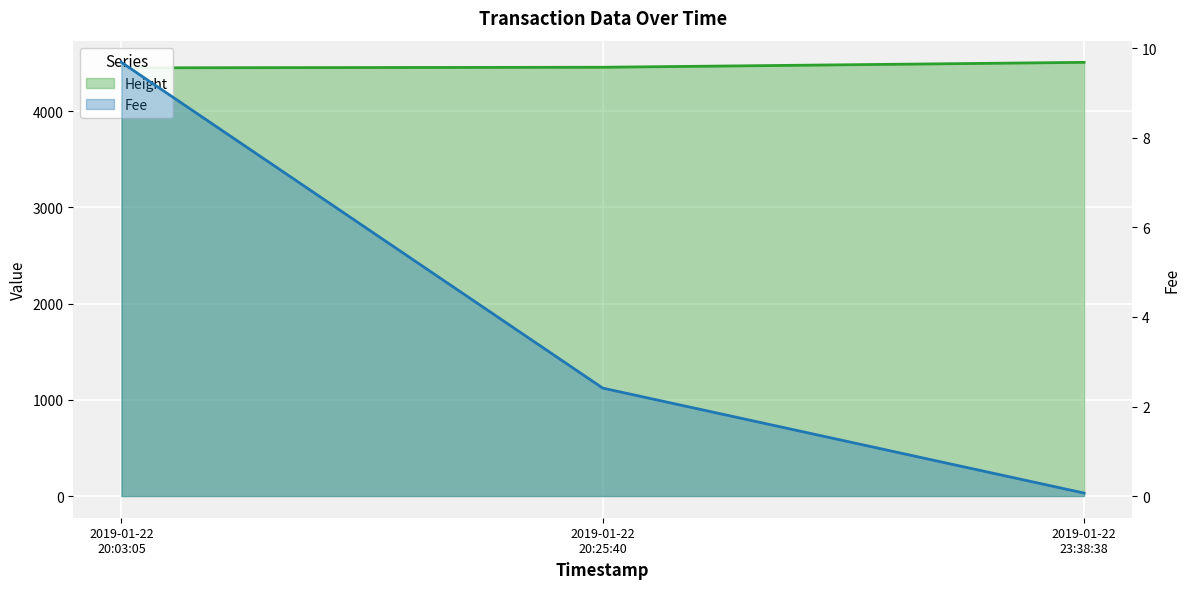

What is the total value across all series at 2019-01-22
23:38:38?

4508.1